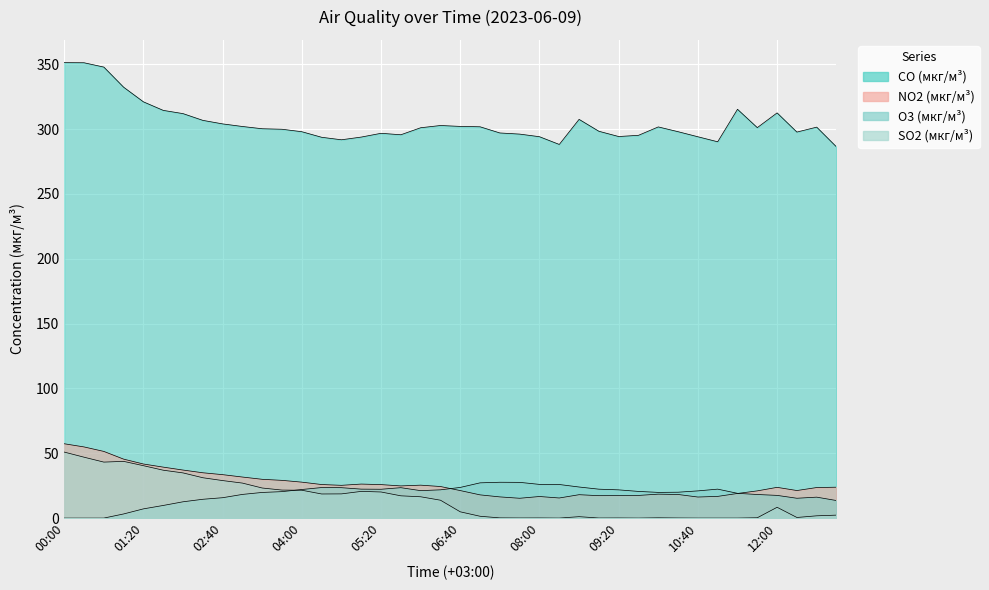

What is the label of the 12th point from the right?

09:20